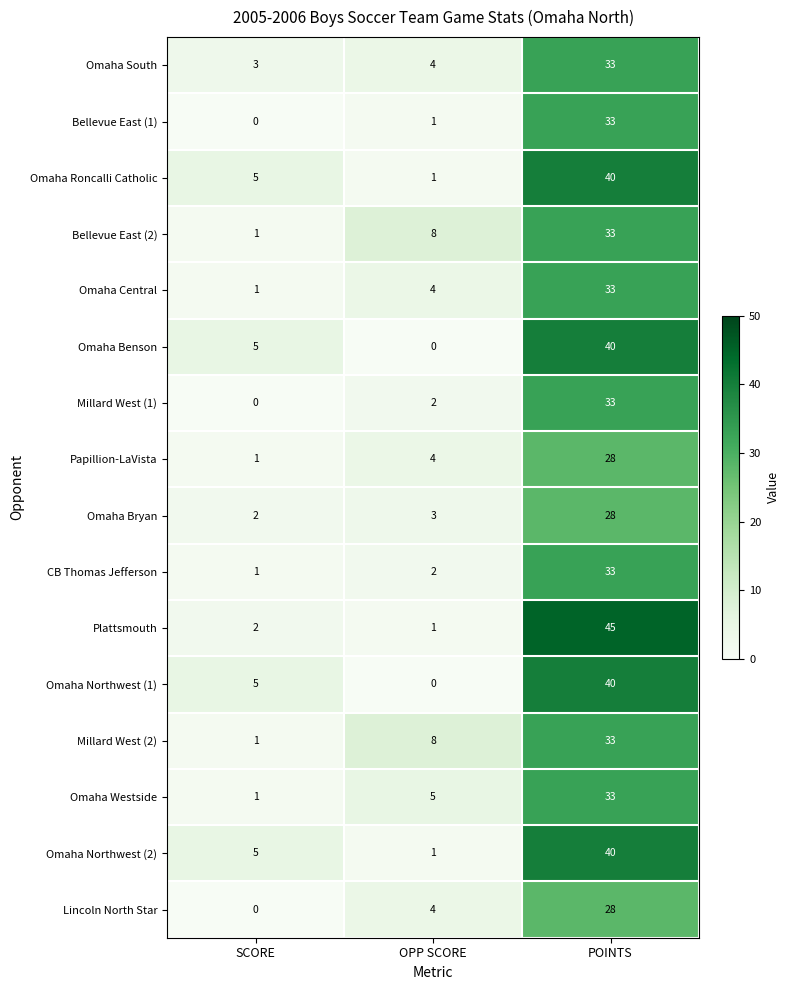

How many Bellevue East (2) values are between 1 and 33?

3